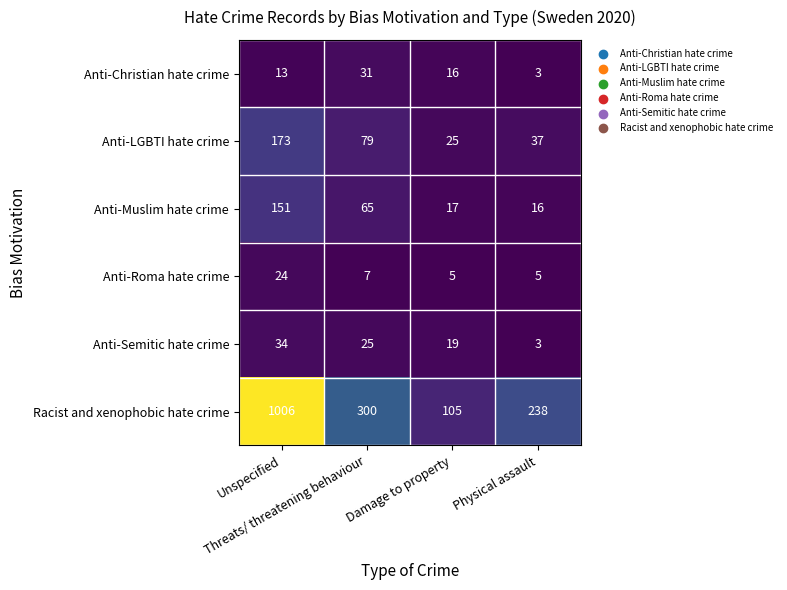

Which label corresponds to the largest value in the chart?

Unspecified